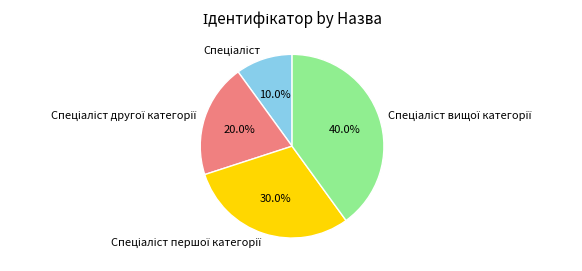

Is there any slice that represents more than half of the pie?

No